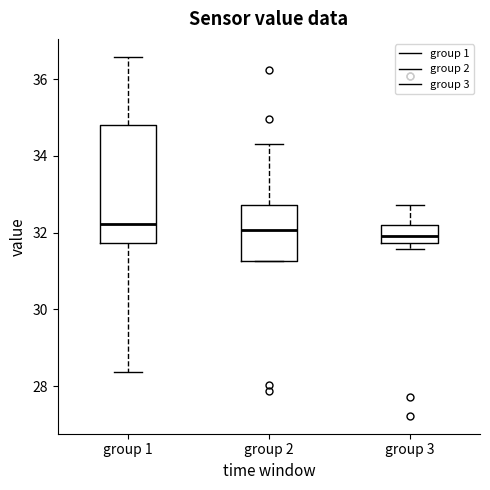

Reading left to right, transcribe this box plot: for each box, give where its median line is, the range the box spans, and where its two whiskers end, as read against the y-axis. The values are not printed on the chart, so give them approximately, as read against the axis.

group 1: median 32.2, box 31.8 to 34.8, whiskers 28.4 to 36.6
group 2: median 32.0, box 31.2 to 32.8, whiskers 31.2 to 34.4
group 3: median 32.0, box 31.8 to 32.2, whiskers 31.6 to 32.8